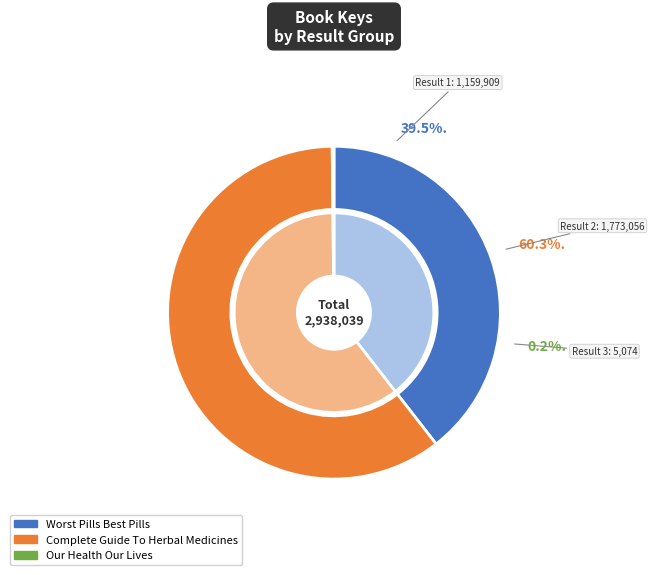

True or false: Complete Guide To Herbal Medicines accounts for 72% of the total.

False